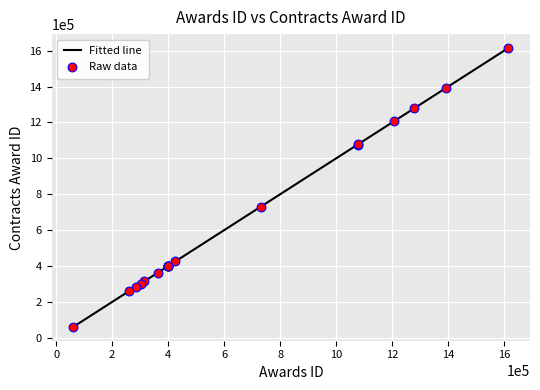

What is the difference between the maximum and minimum values?

1552512.0